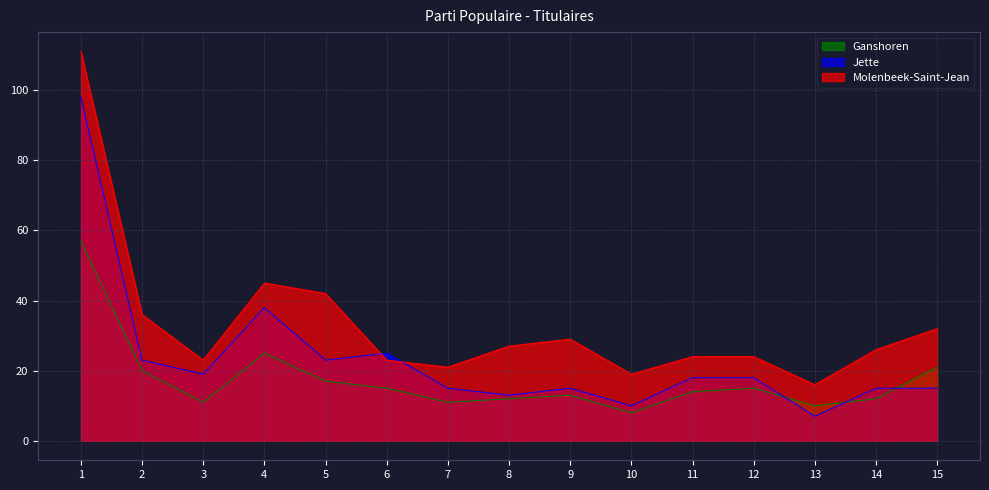

Which series changed the most between 3 and 6?

Jette